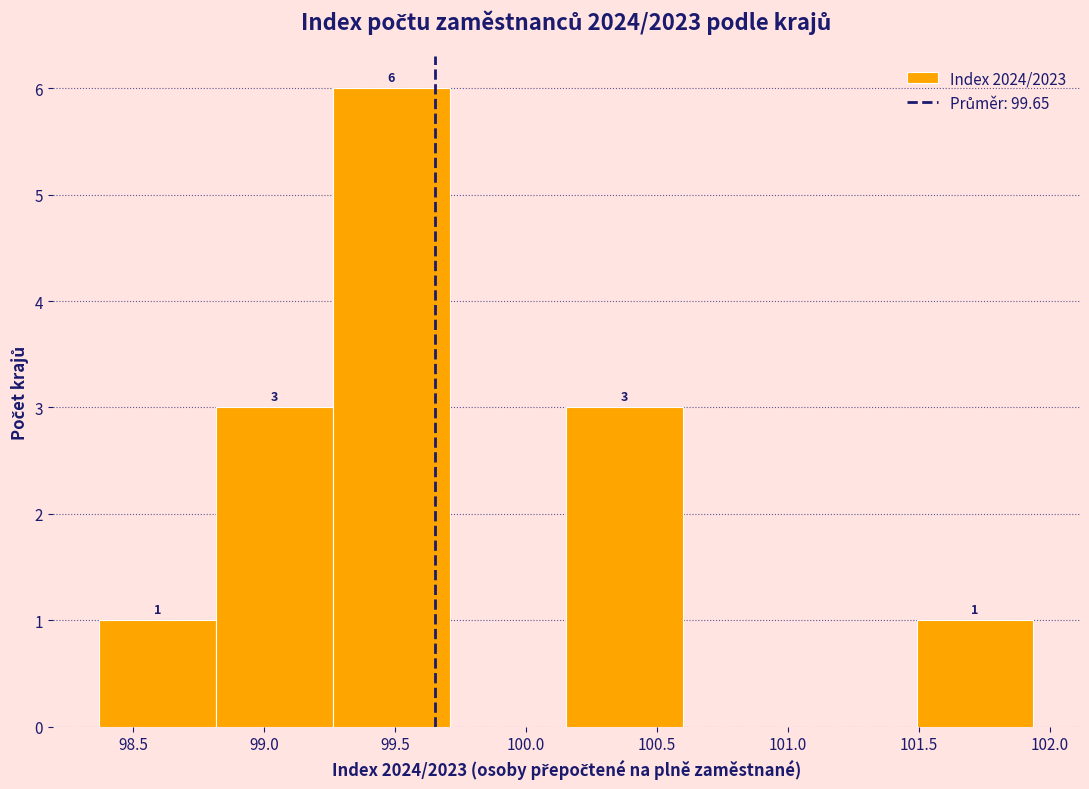

Over which range of the x-axis is the bar tallest?

99.25 to 99.70